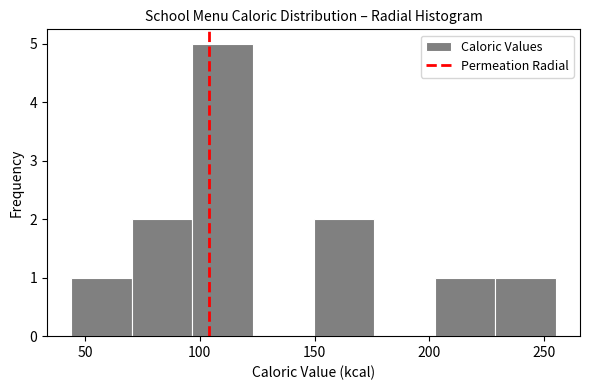

Over which range of the x-axis is the bar tallest?

95 to 125